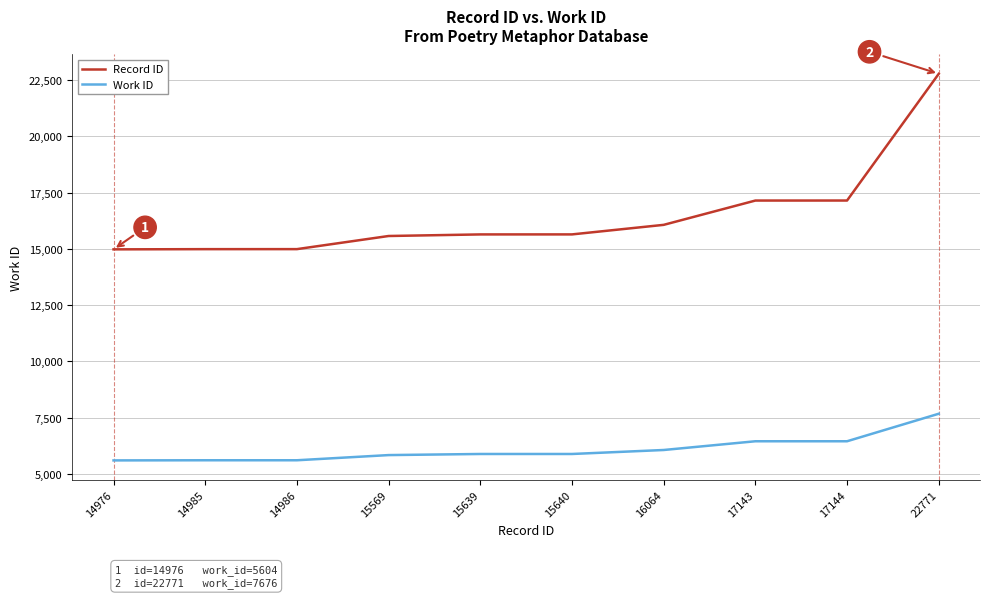

Between 15569 and 22771, which series saw the biggest shift?

Record ID